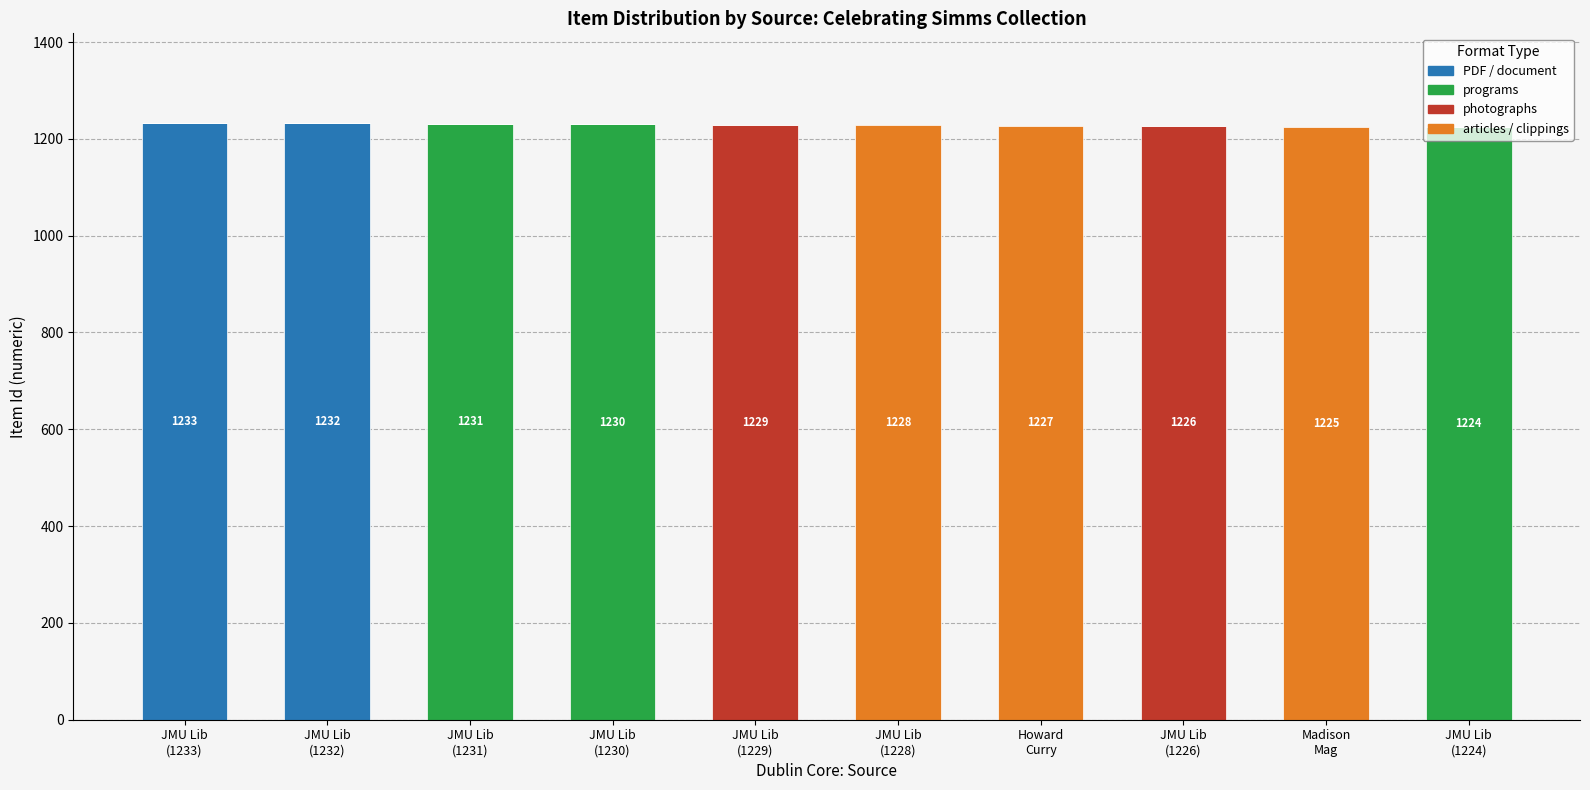

What is the highest value of the PDF / document series?

1233